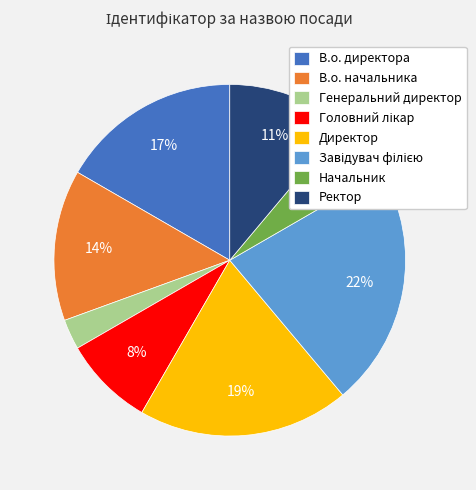

Approximately how many times larger is the value at В.о. начальника compared to Директор?

0.7